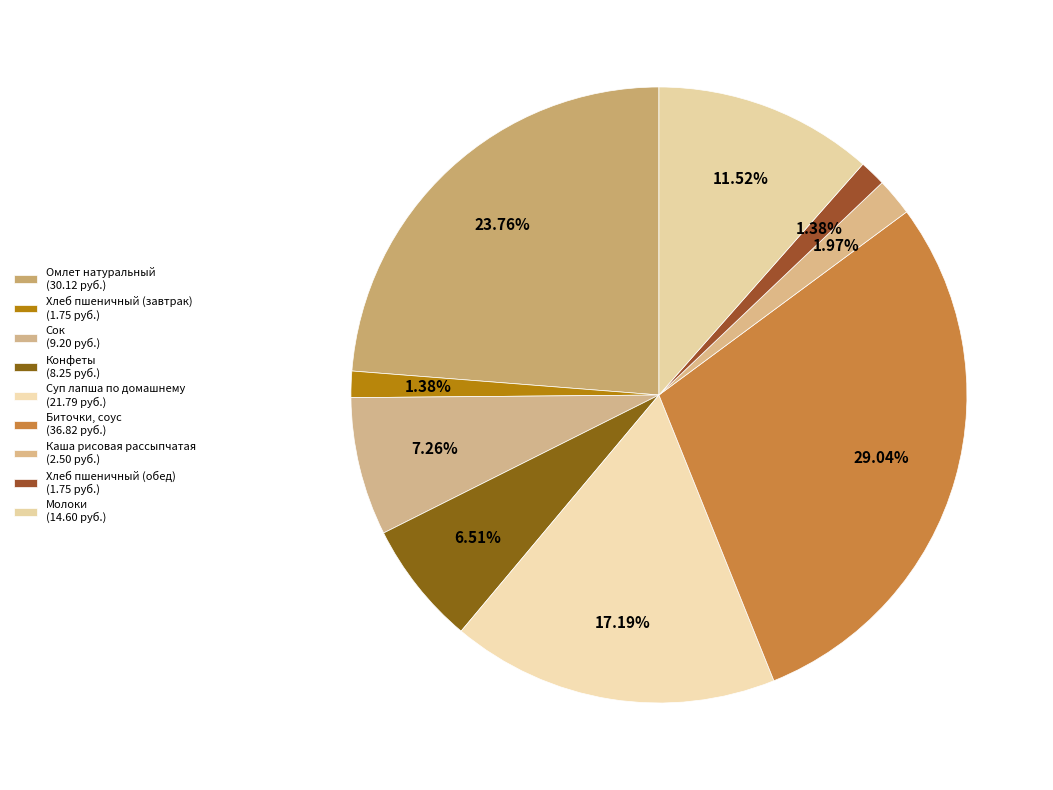

What percentage is the Сок slice, to the nearest percent?

7%